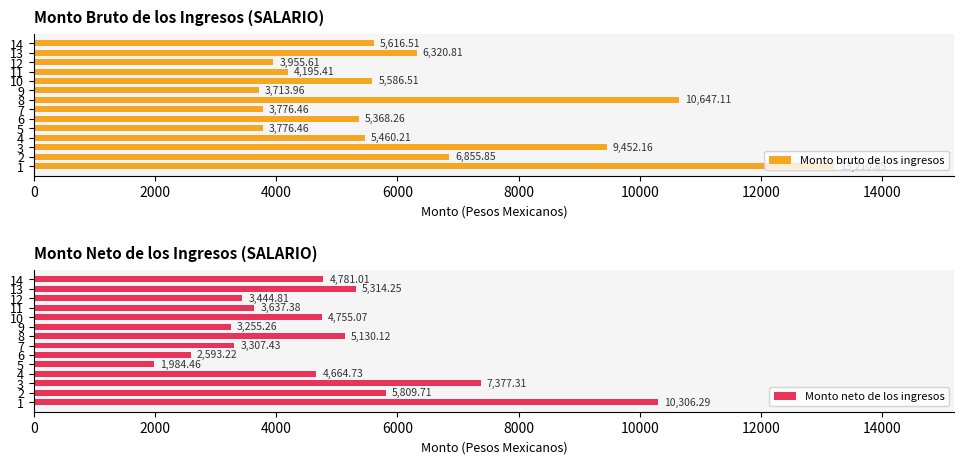

What is the difference between the maximum and minimum values in the Monto bruto de los ingresos series?

9496.9